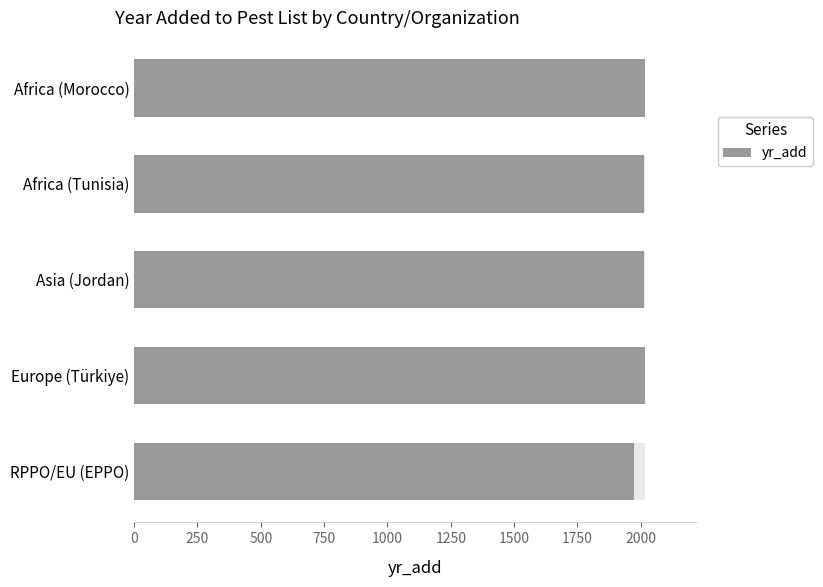

What is the difference between the maximum and minimum values?

43